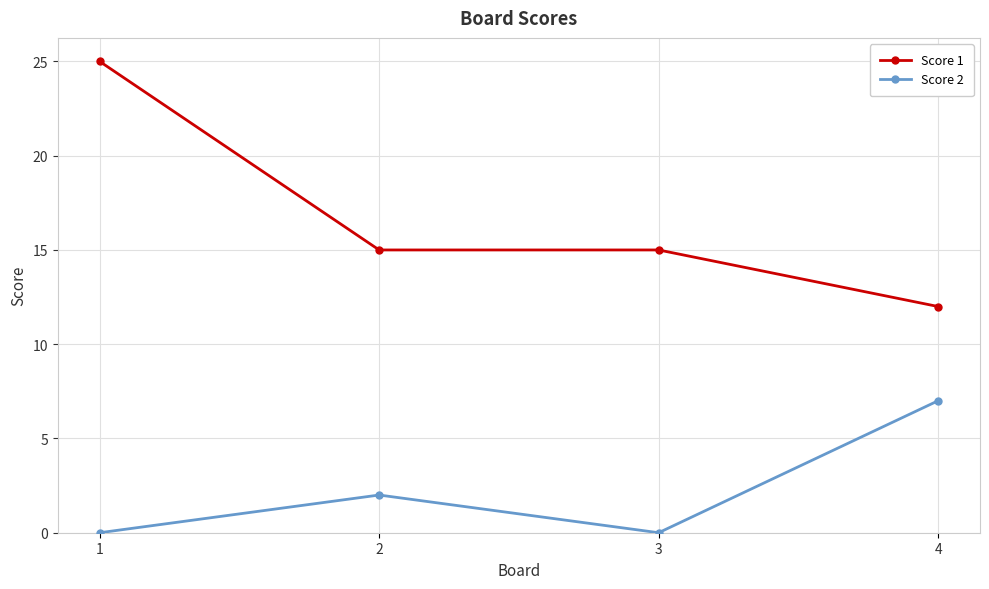

Is the value of Score 1 at 4 greater than the value of Score 2 at 2?

Yes